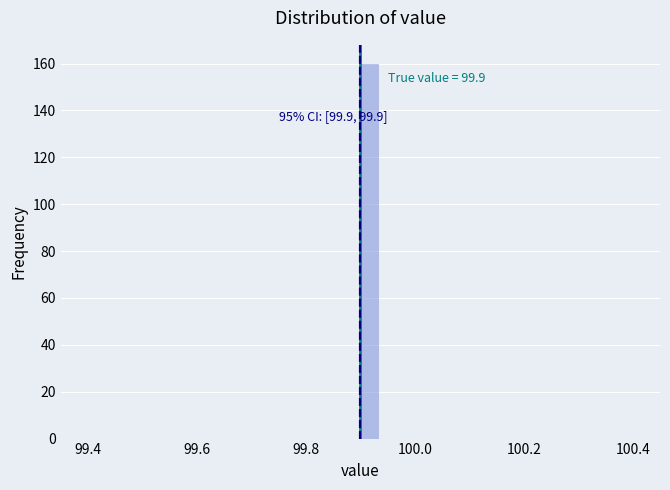

Around what value on the x-axis is the tallest bar? Give the approximate position of its centre, as read against the axis.

99.92